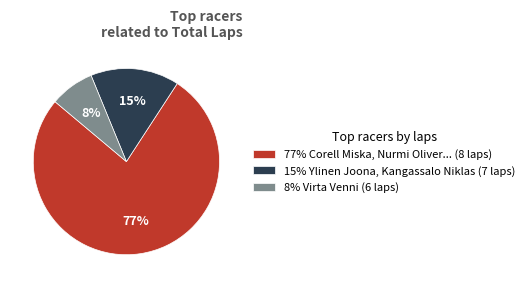

Combined, do 77% Corell Miska, Nurmi Oliver... (8 laps) and 8% Virta Venni (6 laps) account for over 50%?

Yes